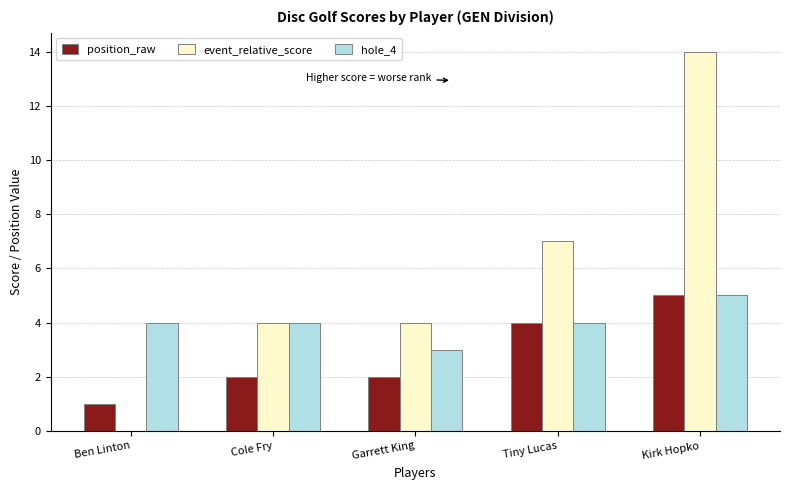

Read the position_raw value at Kirk Hopko.

5